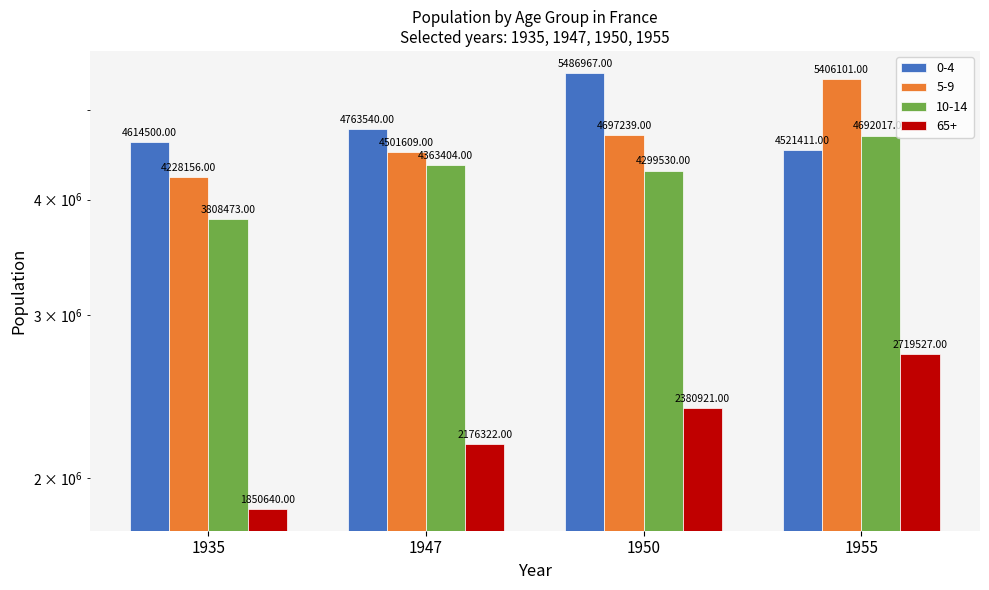

How many bars are there in each group?

4